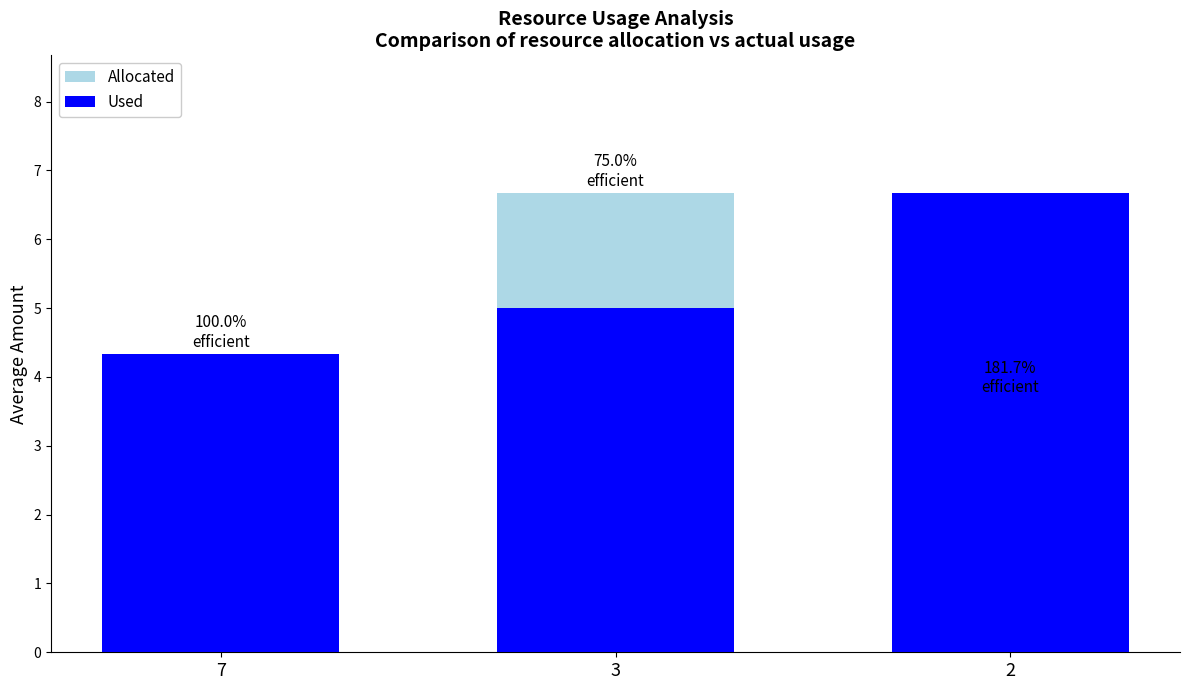

Is it true that Used equals 6.7 at 2?

True